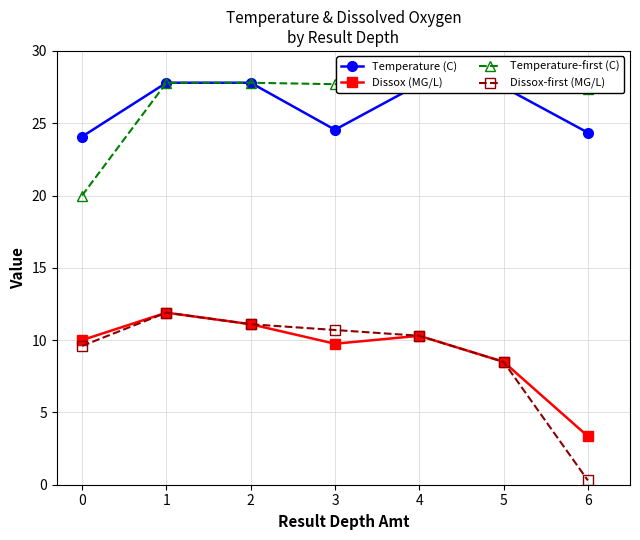

Where is the first local maximum for Dissox (MG/L)?

1